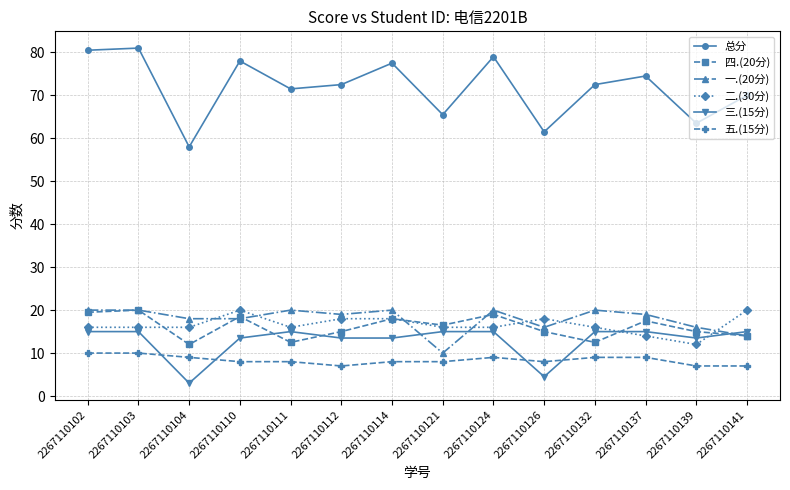

What is the greatest value displayed?

81.0